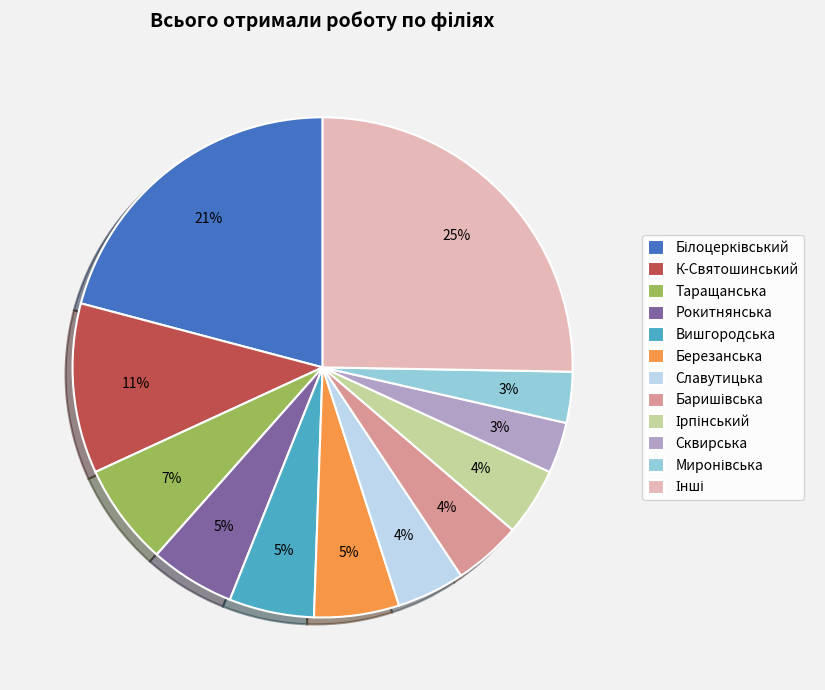

Is it true that Вишгородська is 20% of the pie?

False